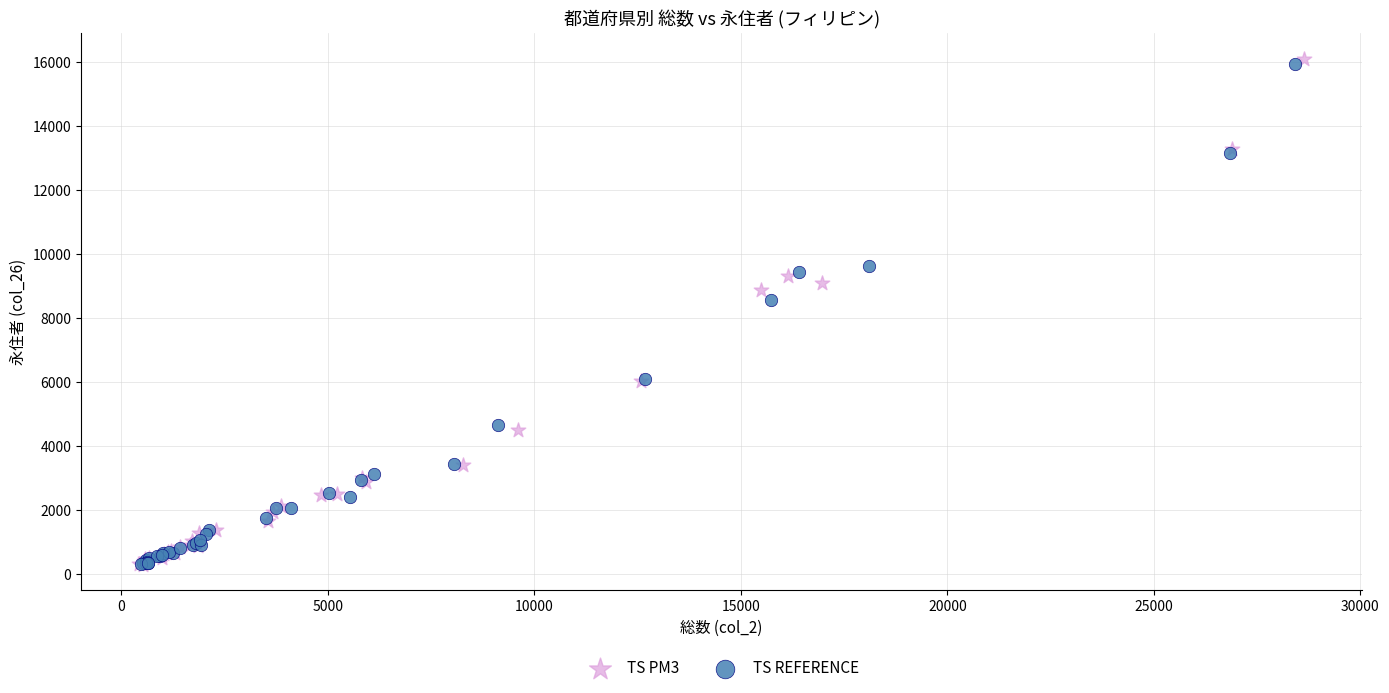

Which series contains the highest Y value?

TS PM3